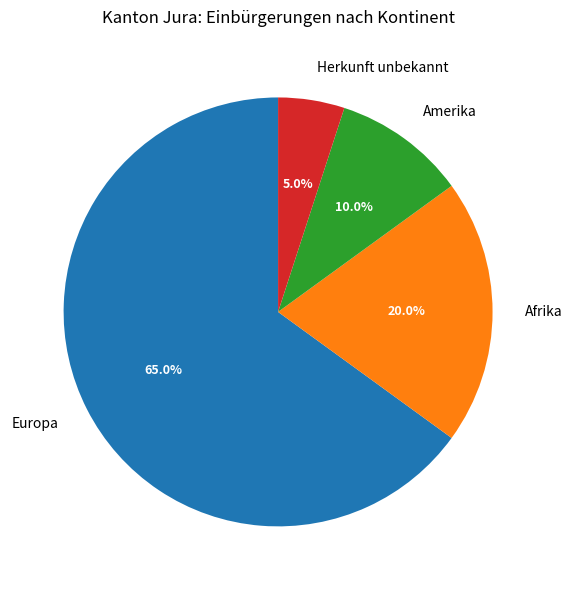

To the nearest percent, what portion does Afrika represent?

20%